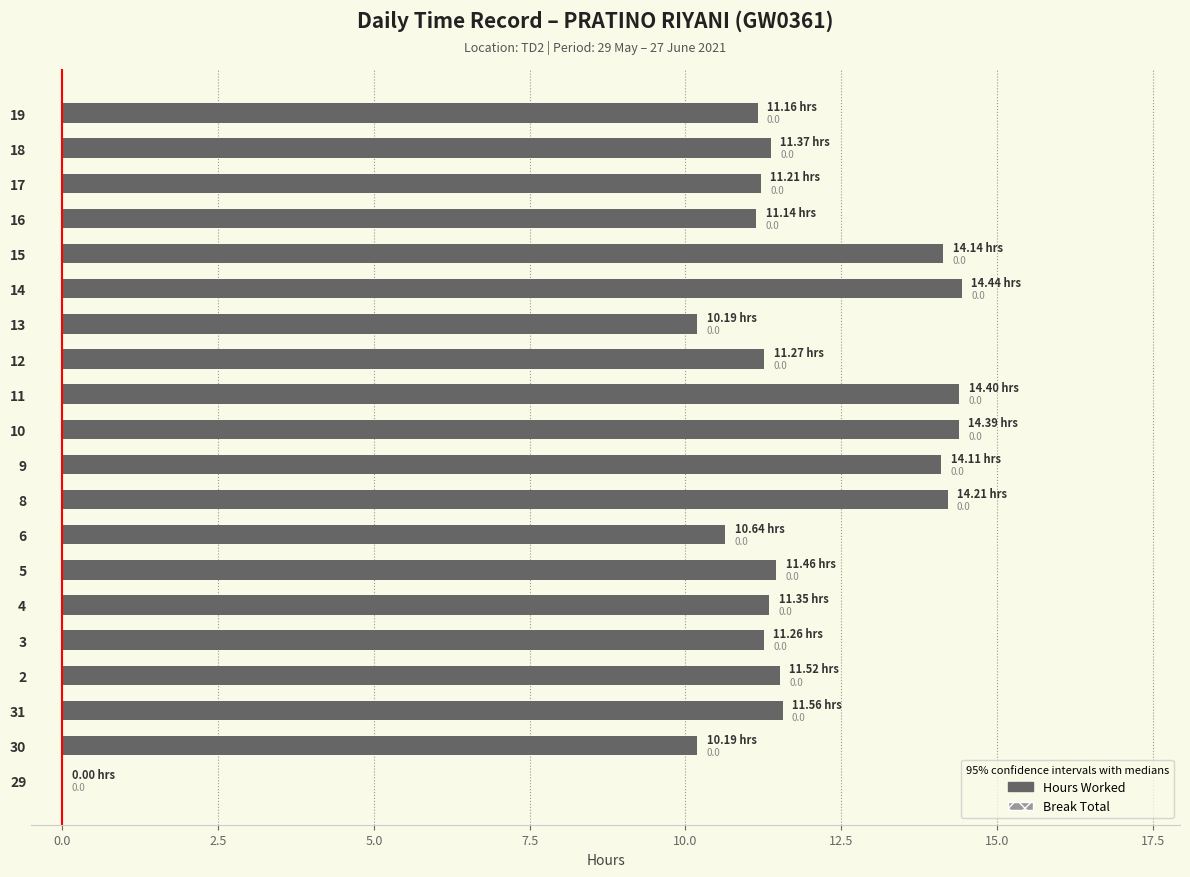

Approximately how many times larger is the value at 18 compared to 16?

1.0